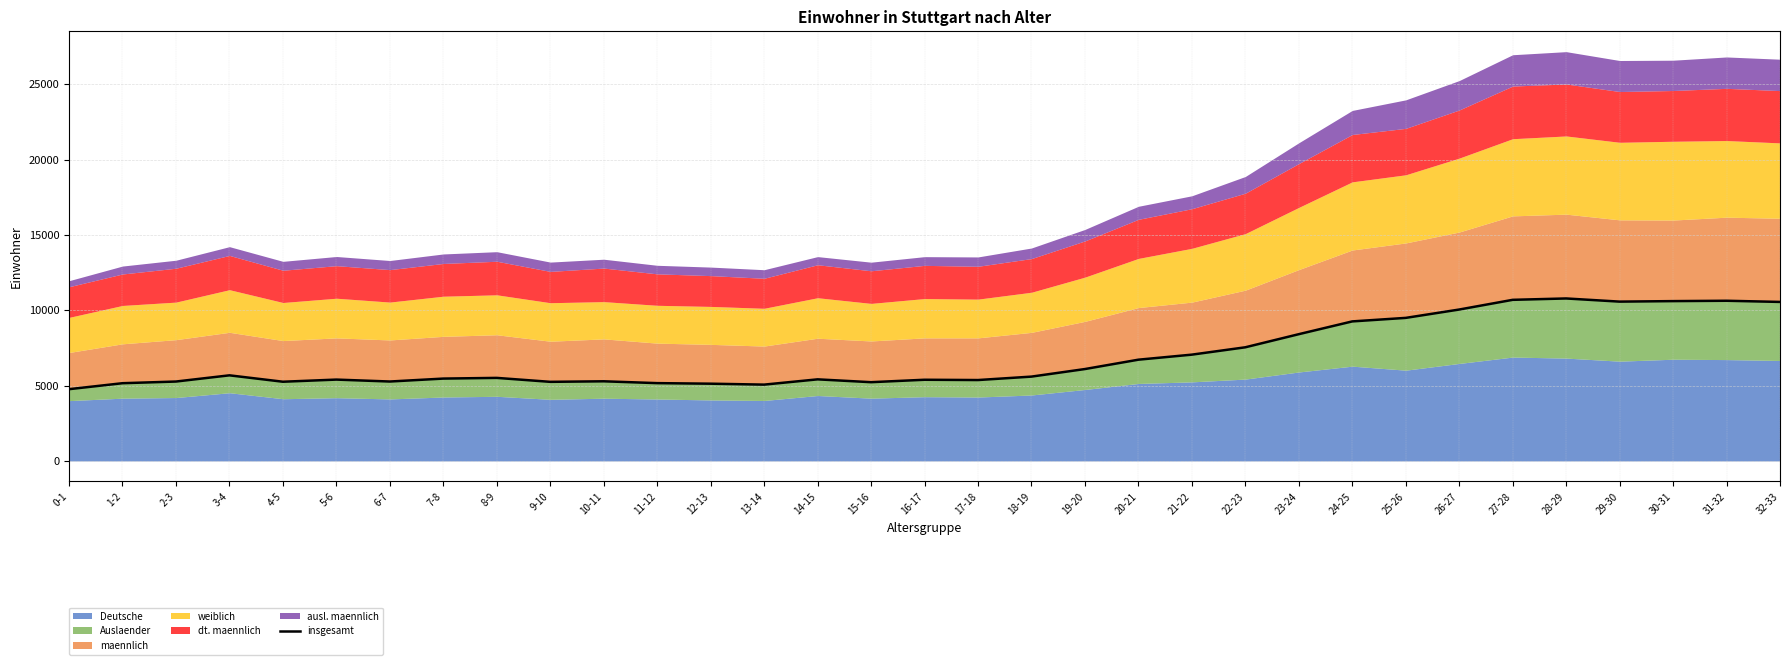

Count the number of values greater than 5514.

16